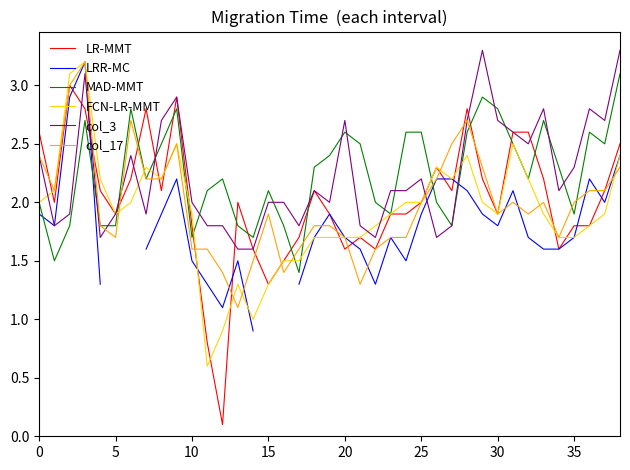

What is the label of the 20th point from the left?

19